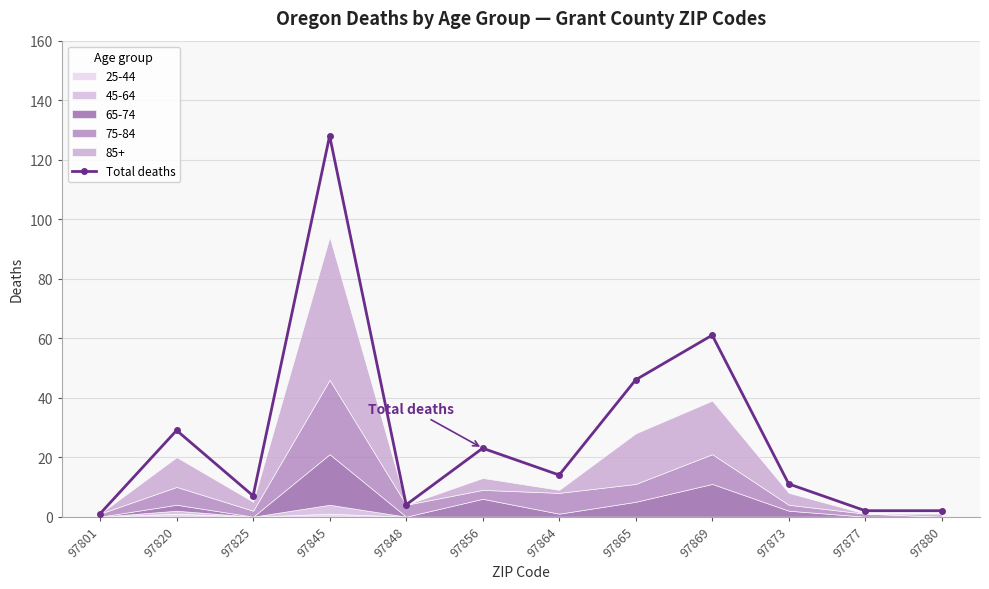

What is the difference between the second highest and minimum values?

60